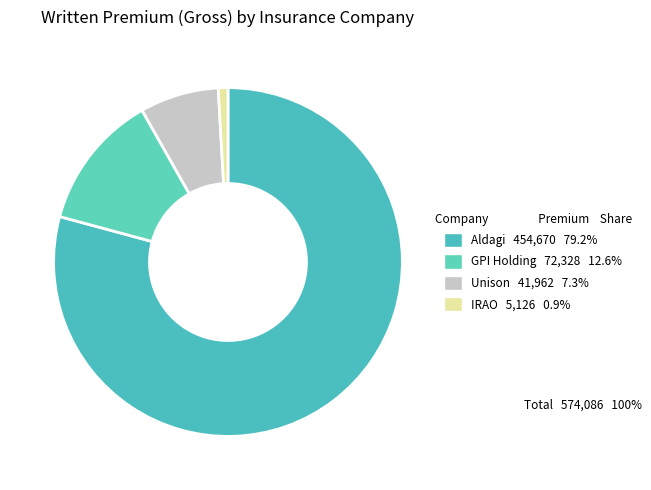

Does any single category account for the majority?

Yes